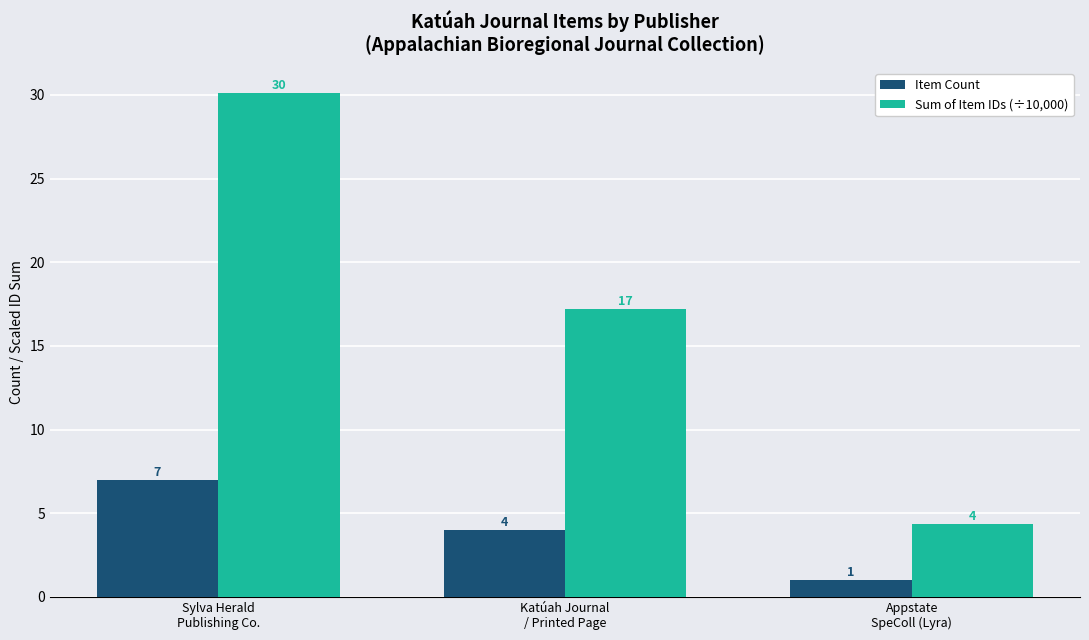

Which category has the lowest value in the Sum of Item IDs (÷10,000) series?

Appstate
SpeColl (Lyra)